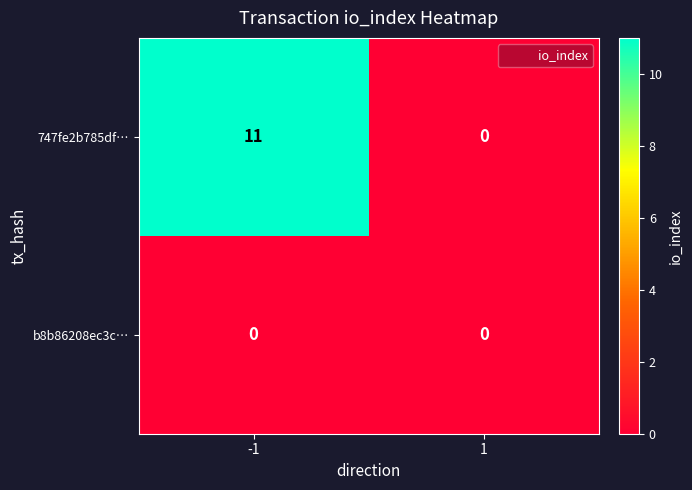

Which category has the highest value across all series?

-1